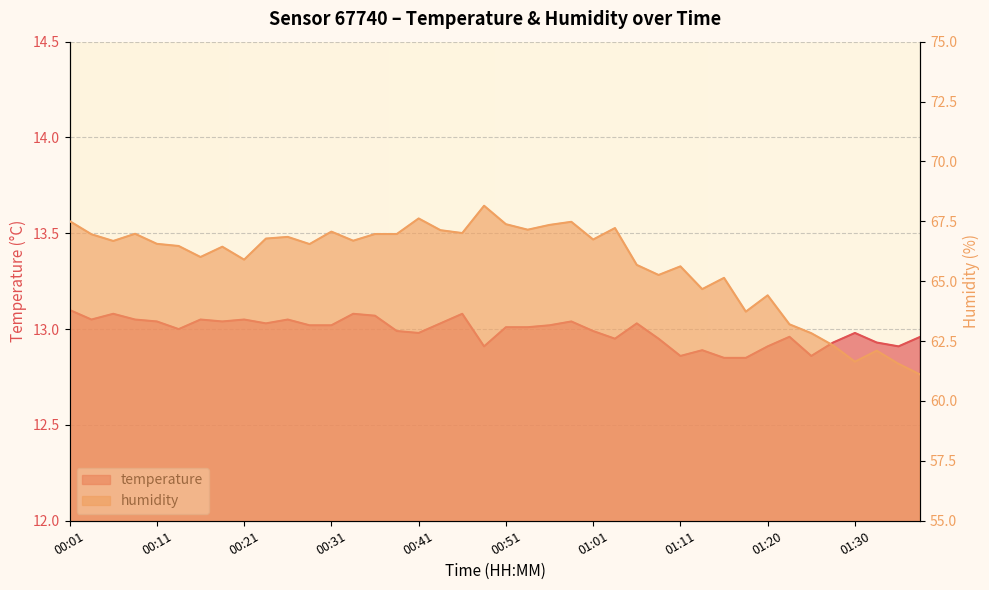

At how many categories does at least one series exceed 42?

40